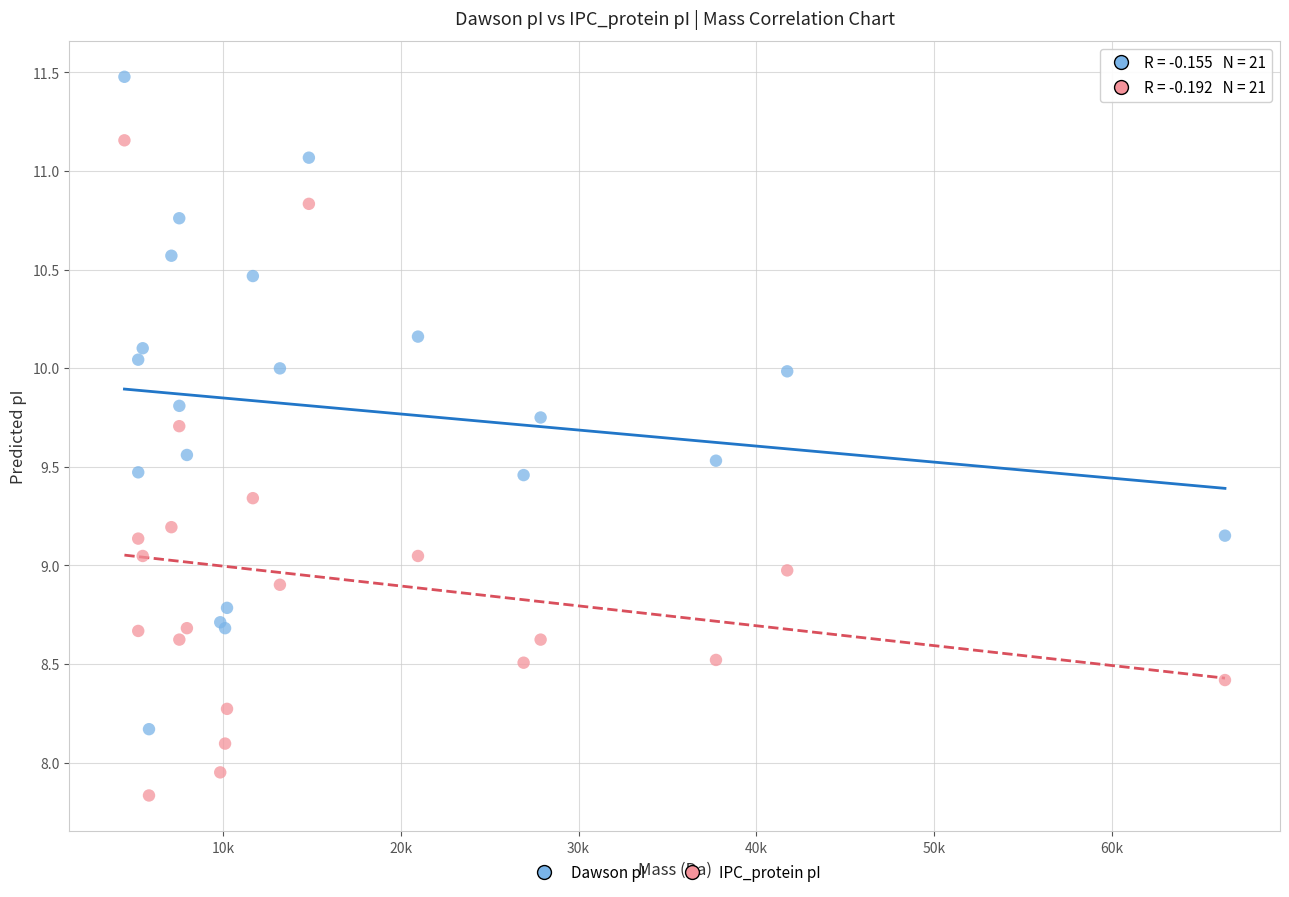

What are all the series names shown in the legend?

Dawson pI, IPC_protein pI